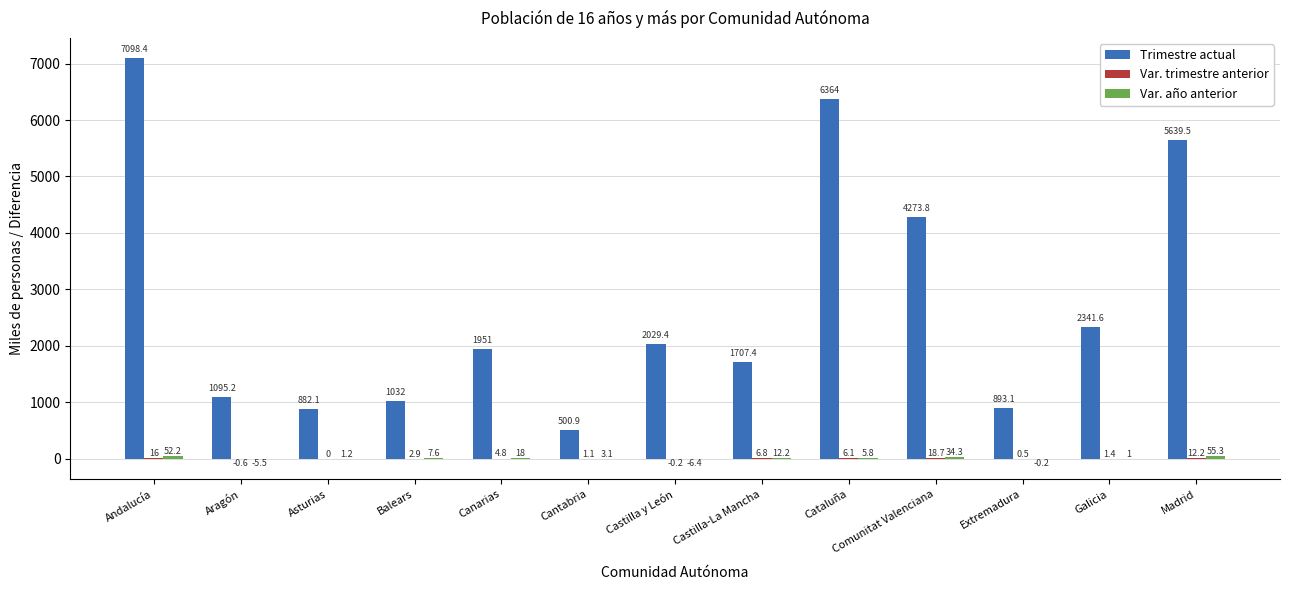

Which series has the largest range (max minus min)?

Trimestre actual